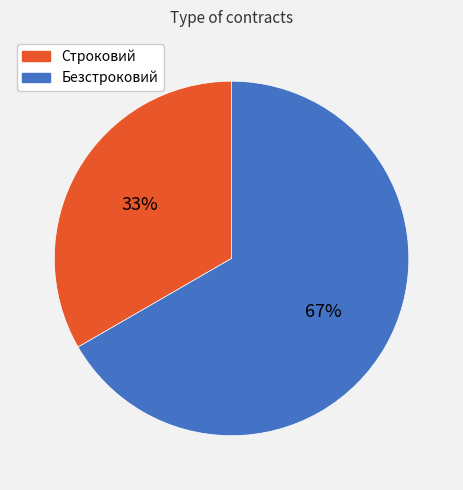

Is there any slice that represents more than half of the pie?

Yes